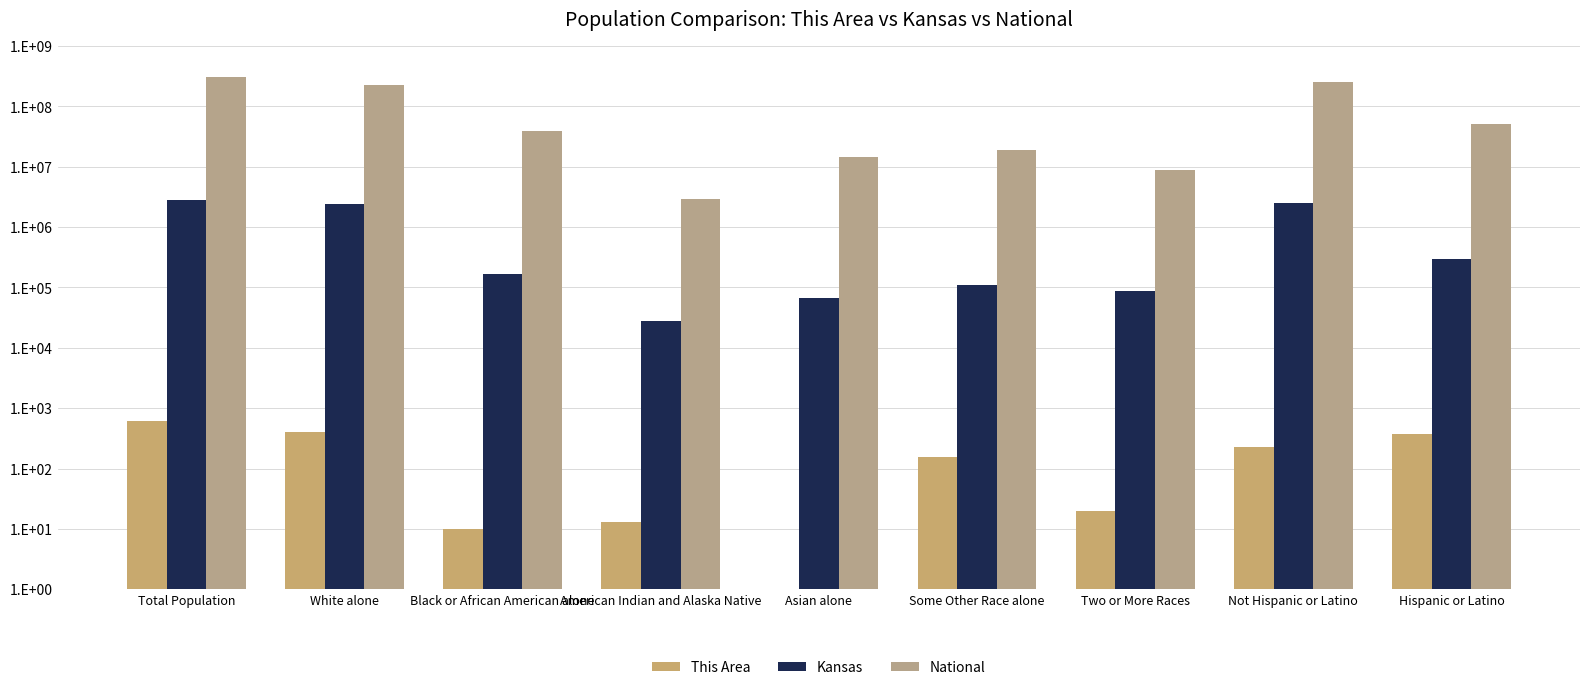

Reading right to left, what are all the values shown in this chart?

This Area: 380	229	20	155	1	13	10	410	609
Kansas: 300042	2553076	85933	110127	67762	28150	167864	2391044	2853118
National: 50477594	258267944	9009073	19107368	14674252	2932248	38929319	223553265	308745538